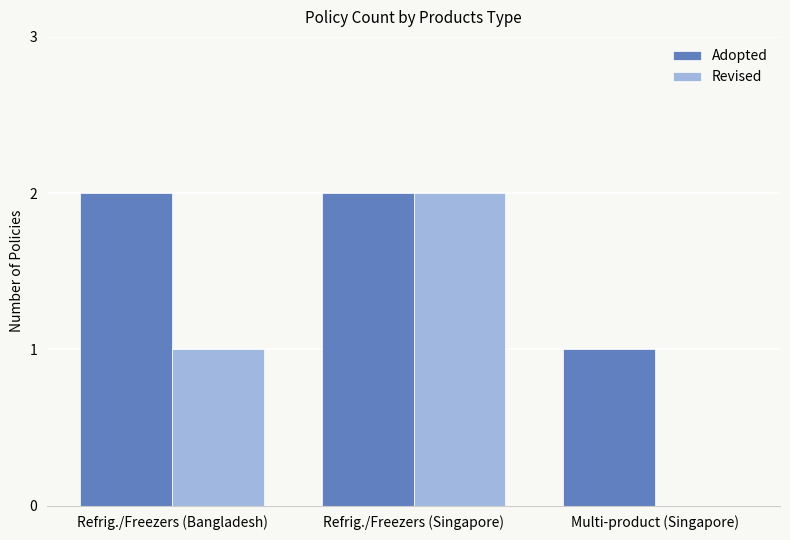

How many categories are shown in the chart?

3